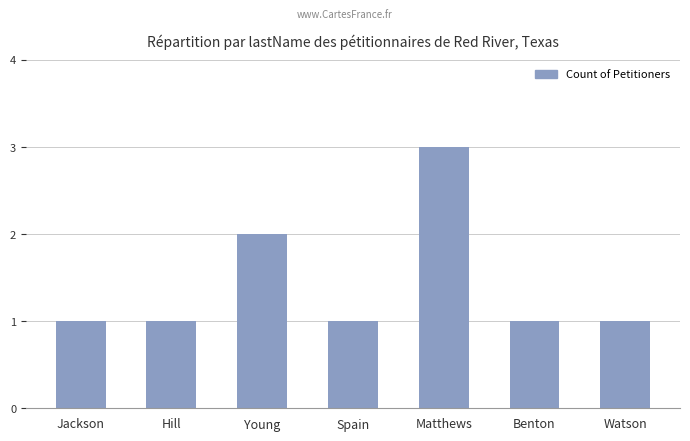

Count the number of categories in the chart.

7